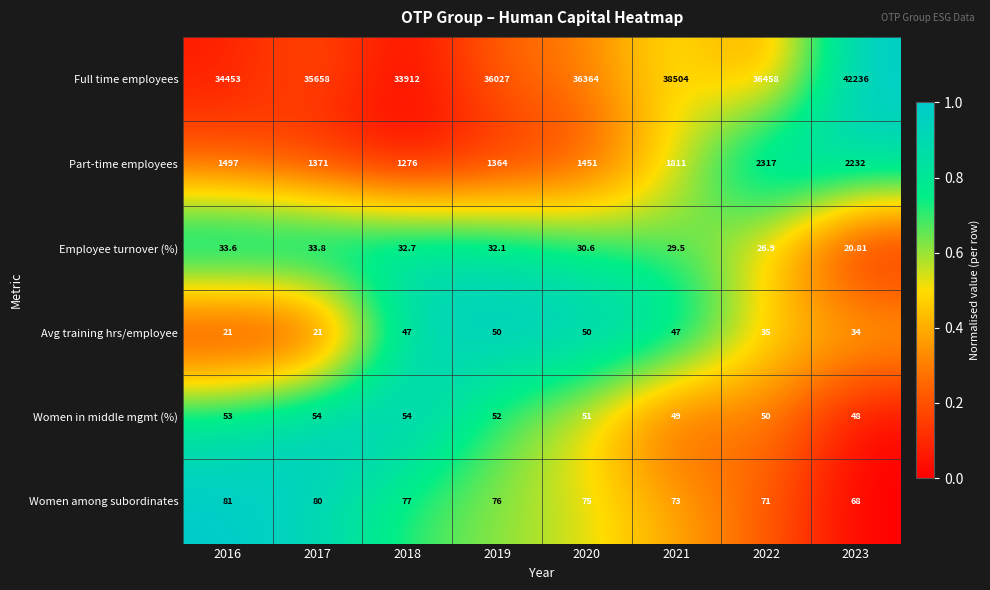

Which series changed the most between 2017 and 2021?

Full time employees